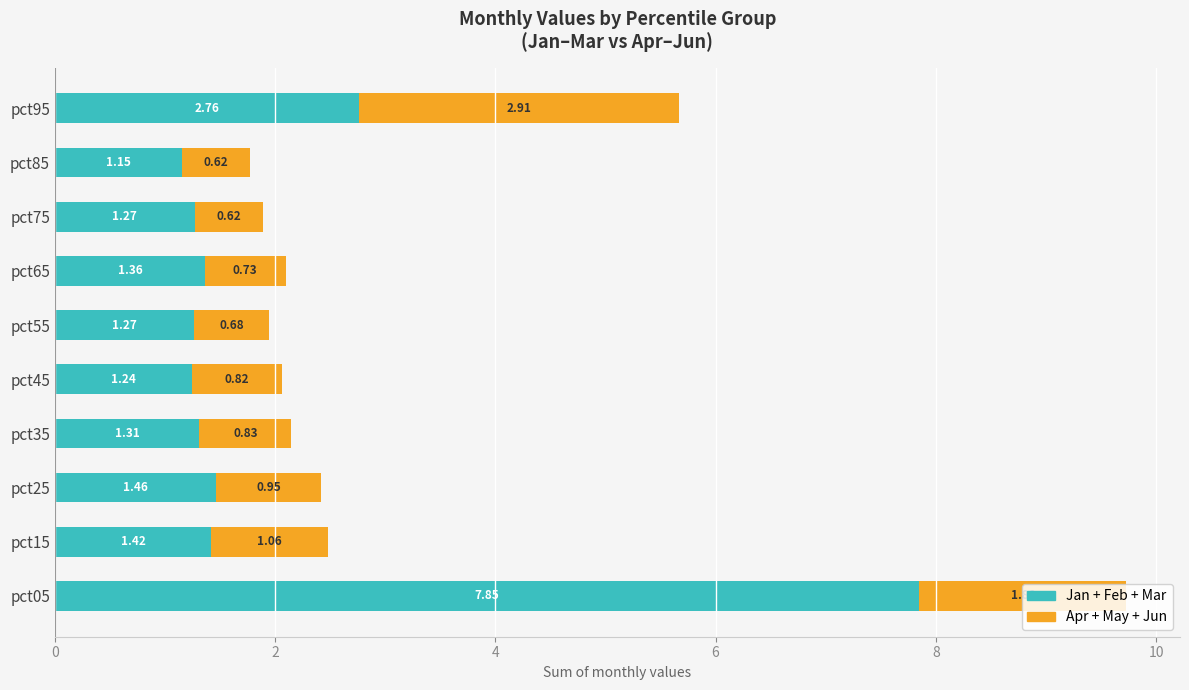

At which category is the sum across all series the highest?

pct05